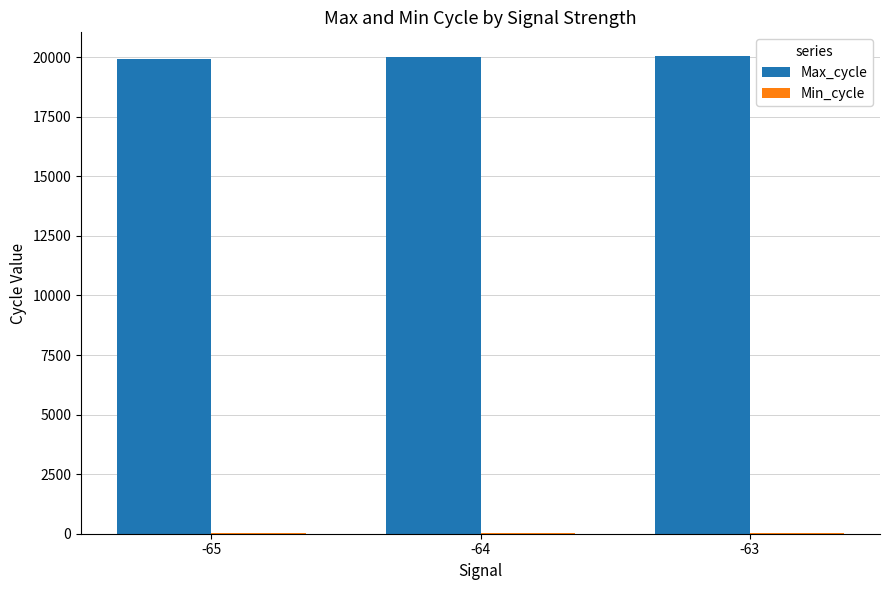

Which series has the largest total across all categories?

Max_cycle